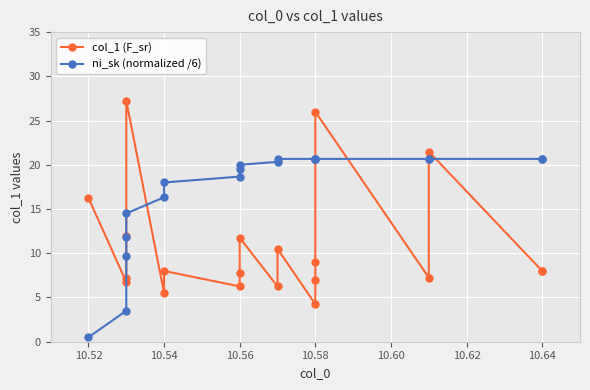

What is the difference between the maximum and minimum values in the col_1 (F_sr) series?

23.0